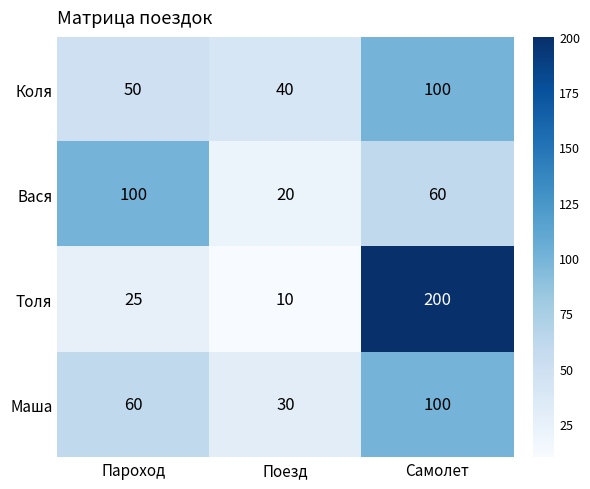

Which series has the widest spread of values?

Толя